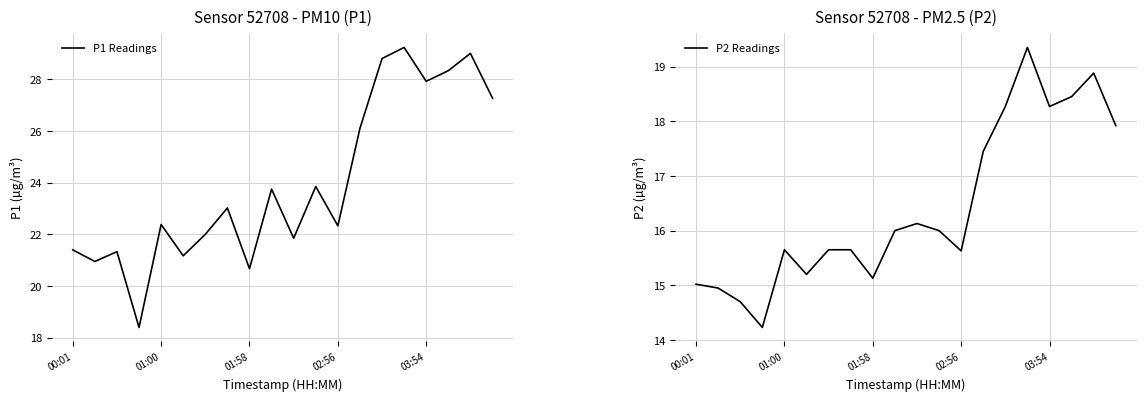

Is it true that P1 Readings equals 37.6 at 01:00?

False